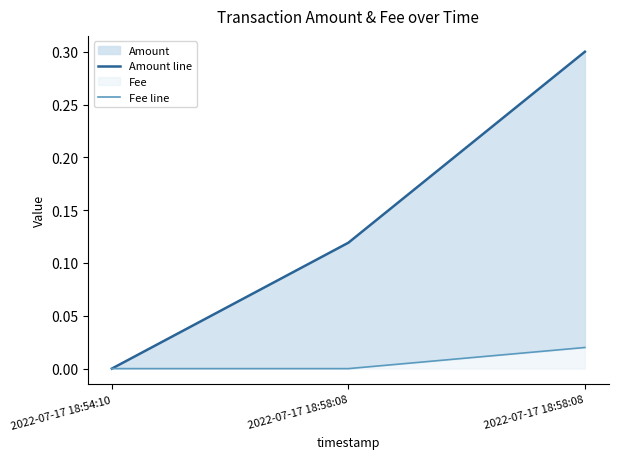

The Amount line series shows -0.1 at 2022-07-17 18:54:10. True or false?

False